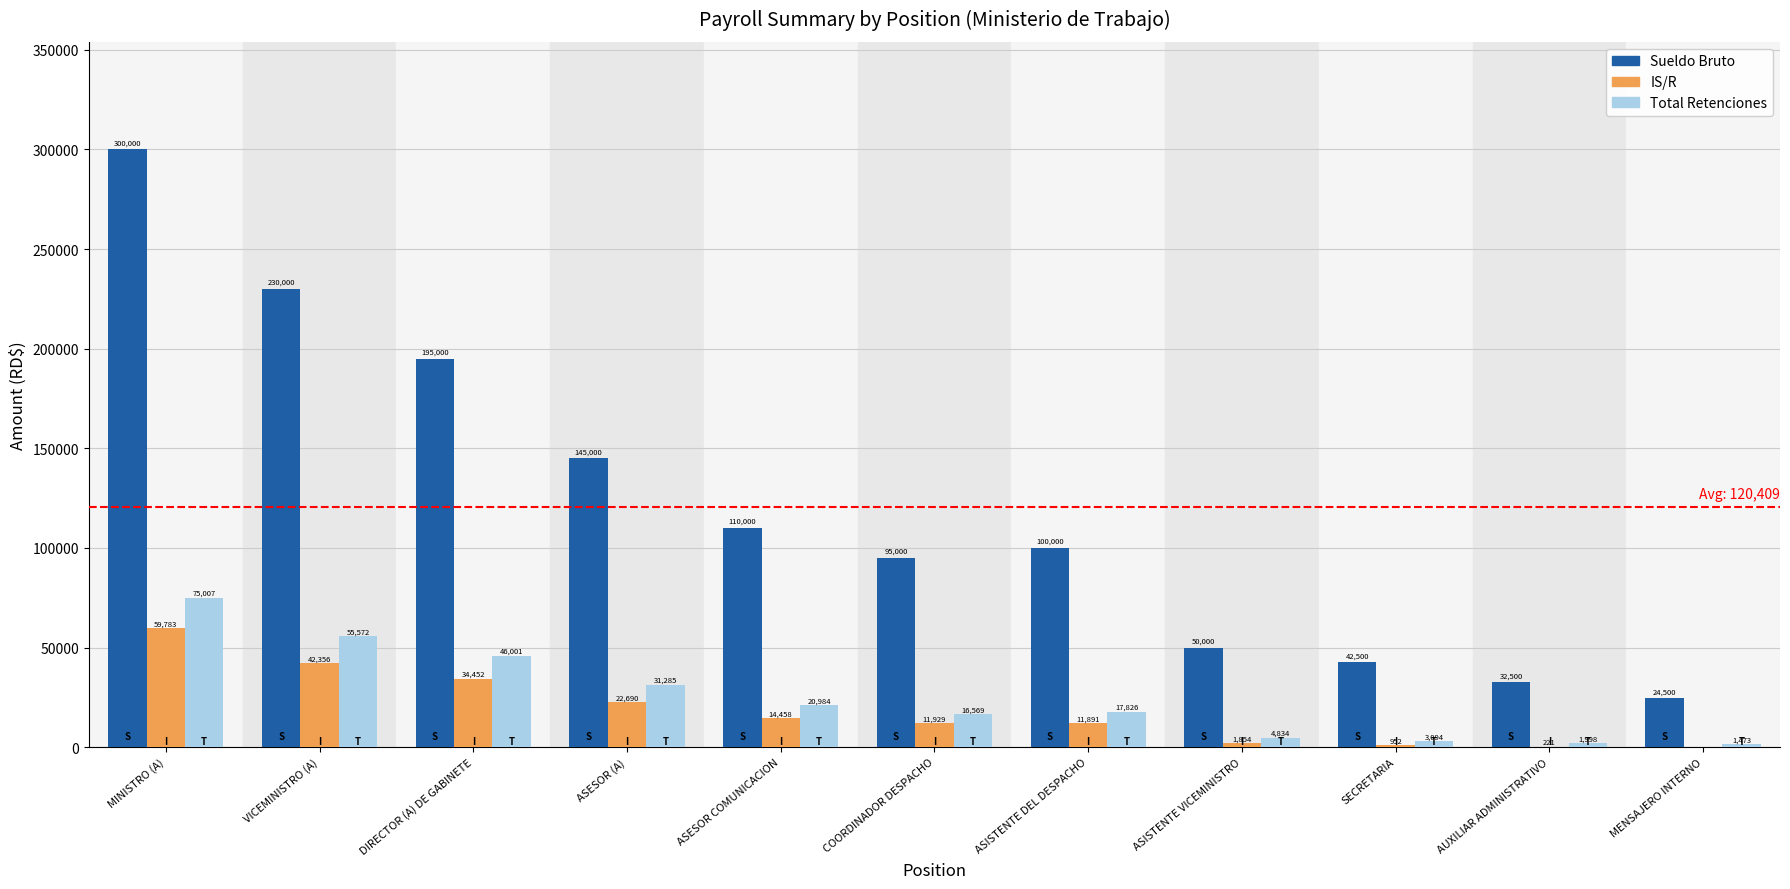

How many categories are shown in the chart?

11